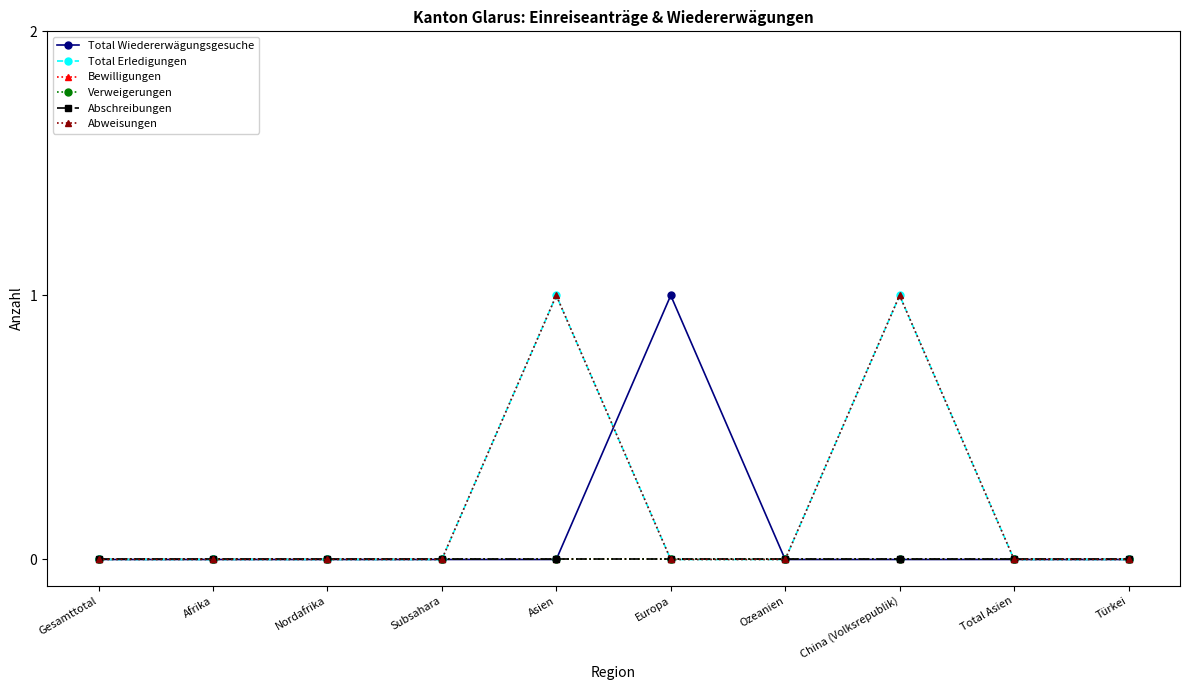

Which series has the largest range (max minus min)?

Total Wiedererwägungsgesuche